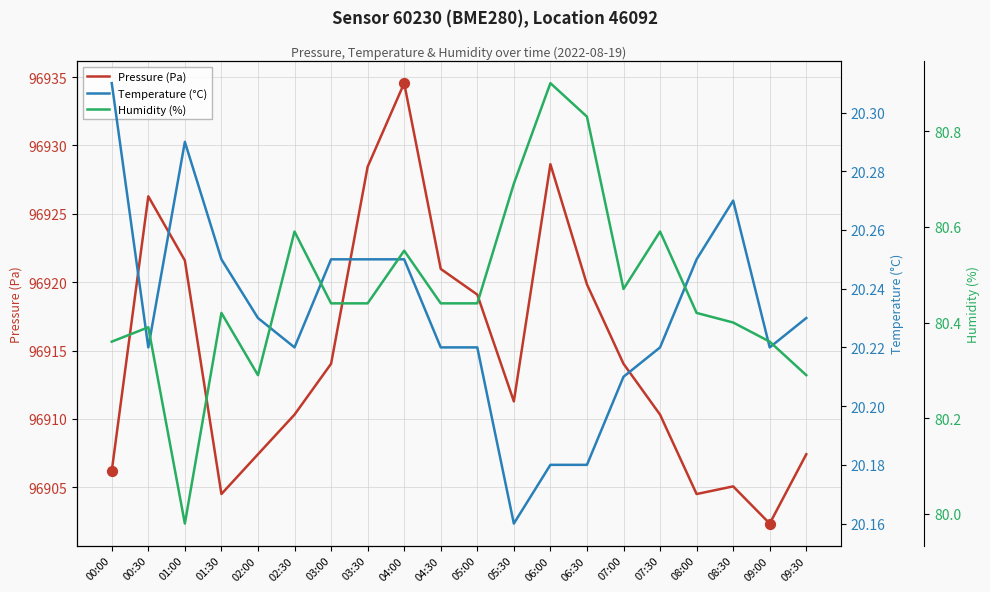

Which series has the widest spread of Y values?

Pressure (Pa)